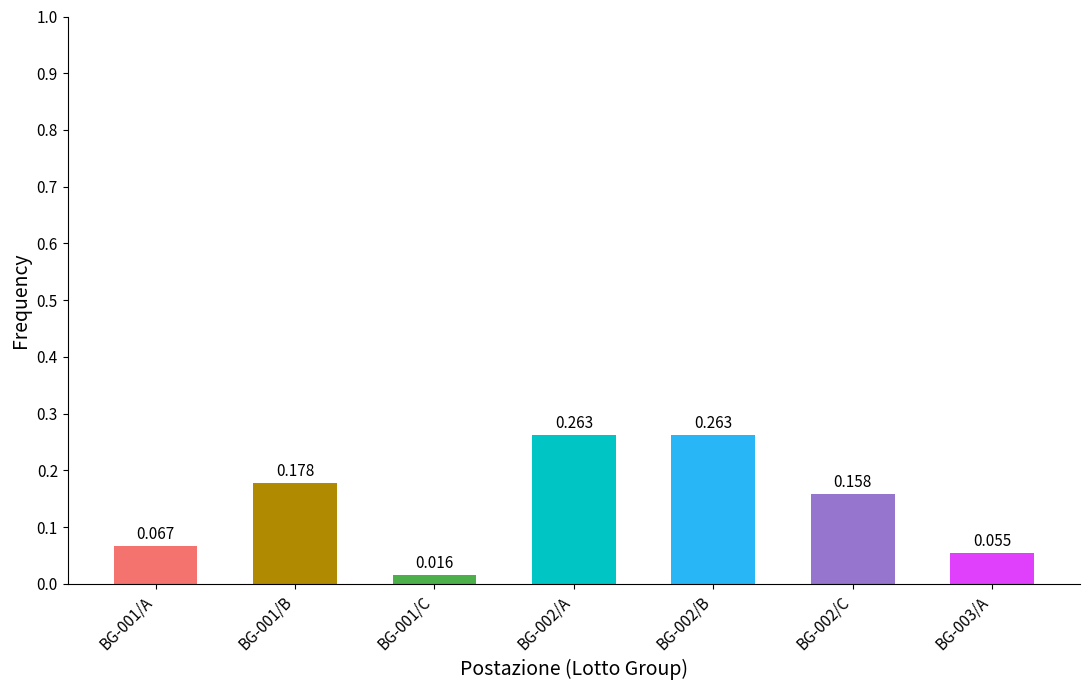

Is it true that the value at BG-002/C is 0.2?

True